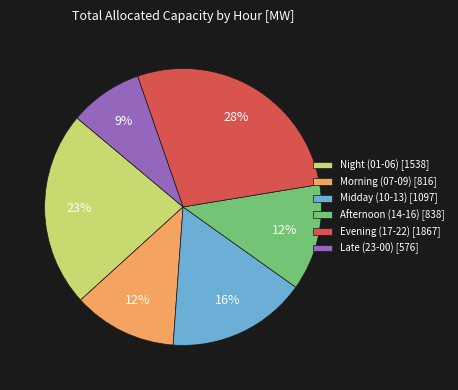

What is the smallest slice in the pie chart?

Late (23-00) [576]